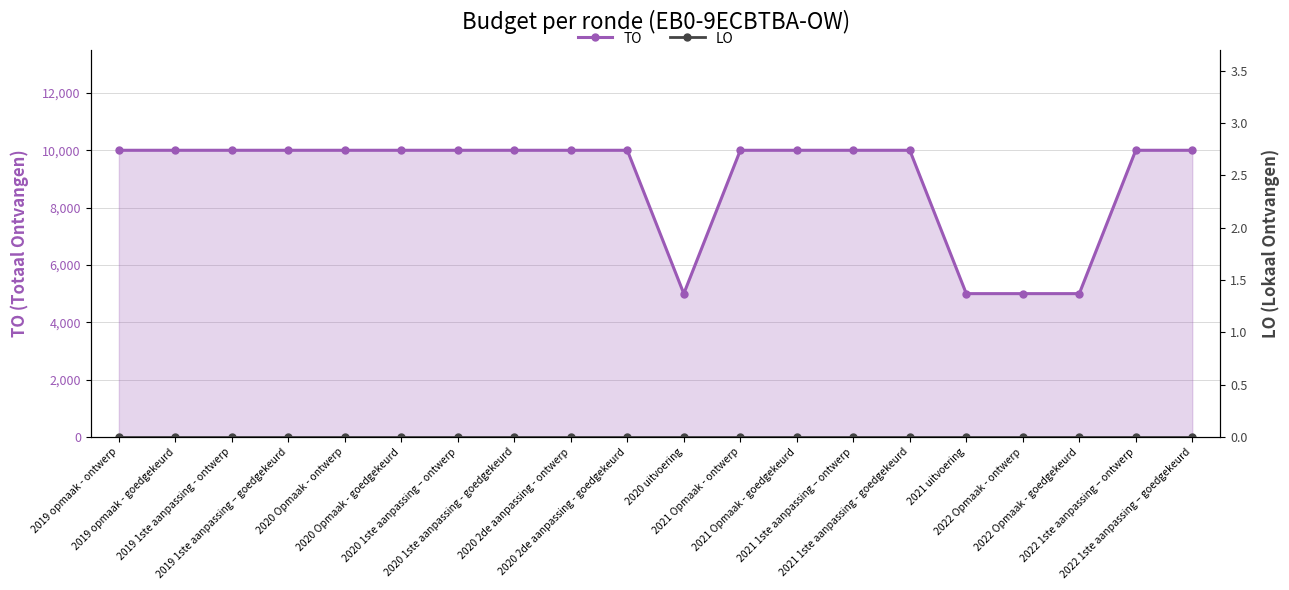

What are all the series names shown in the legend?

TO, LO